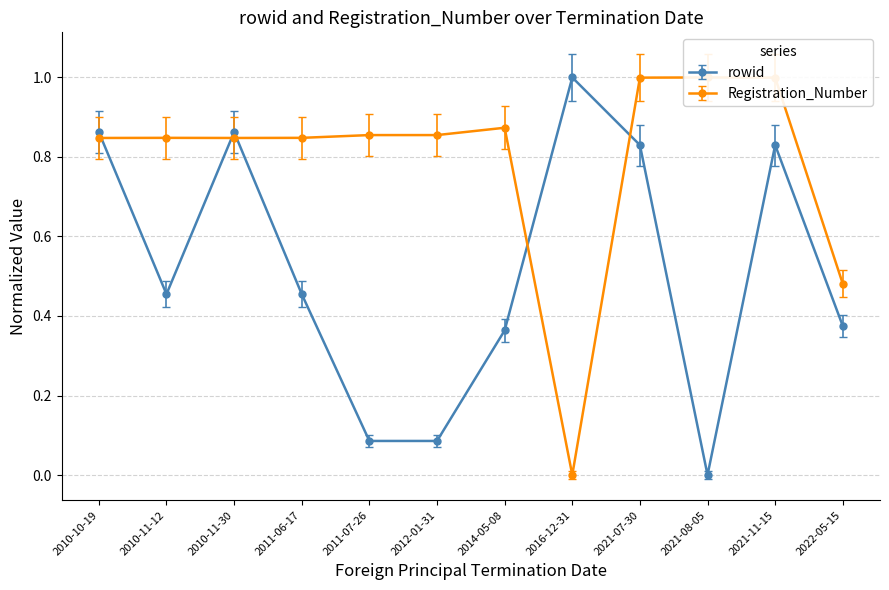

Which series has the largest total across all categories?

Registration_Number